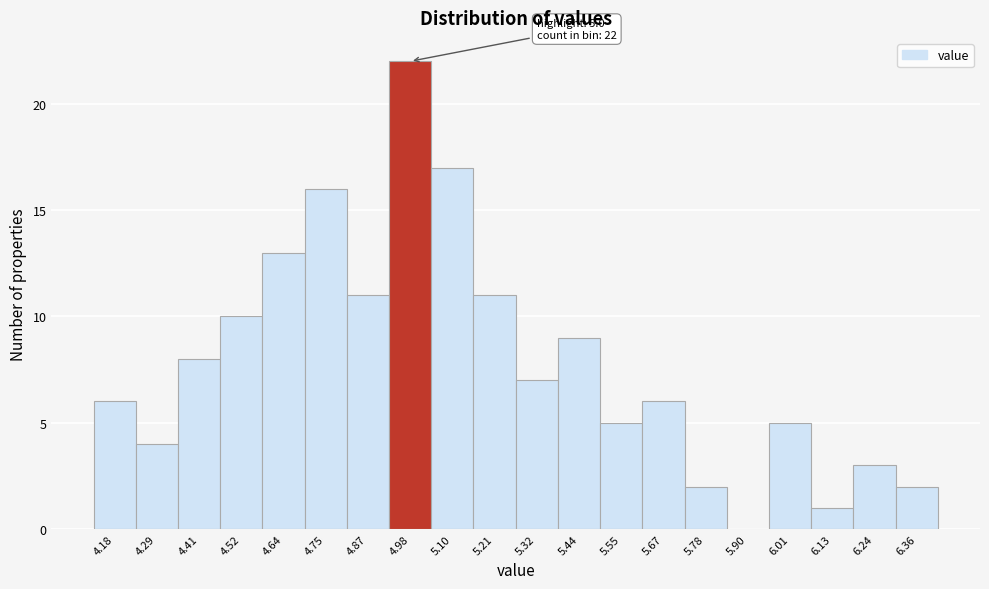

Reading left to right, transcribe all the data shown in this chart.

4.18=6	4.29=4	4.41=8	4.52=10	4.64=13	4.75=16	4.87=11	4.98=22	5.10=17	5.21=11	5.32=7	5.44=9	5.55=5	5.67=6	5.78=2	5.90=0	6.01=5	6.13=1	6.24=3	6.36=2